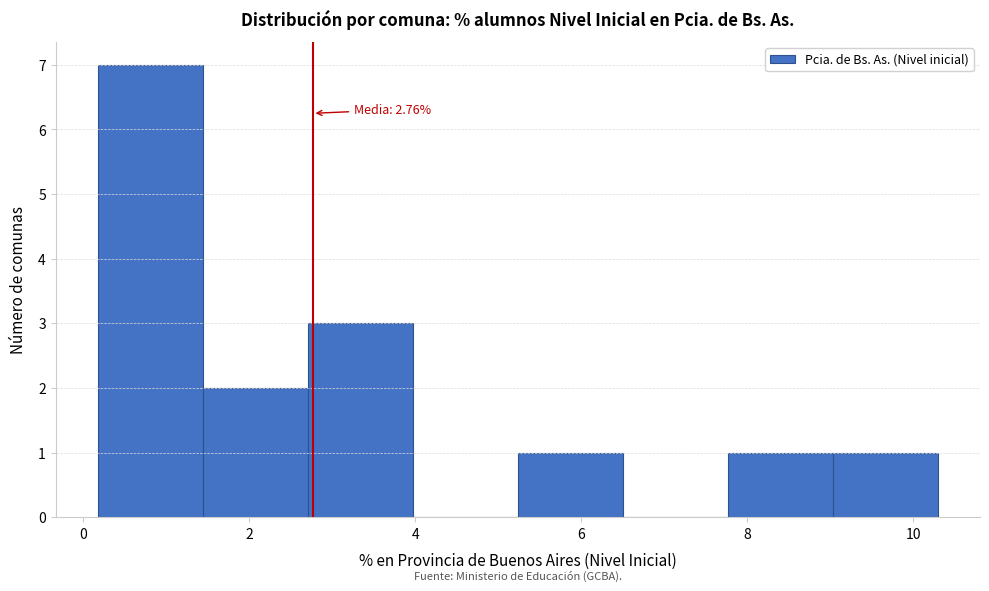

Over which range of the x-axis is the bar tallest?

0.2 to 1.4